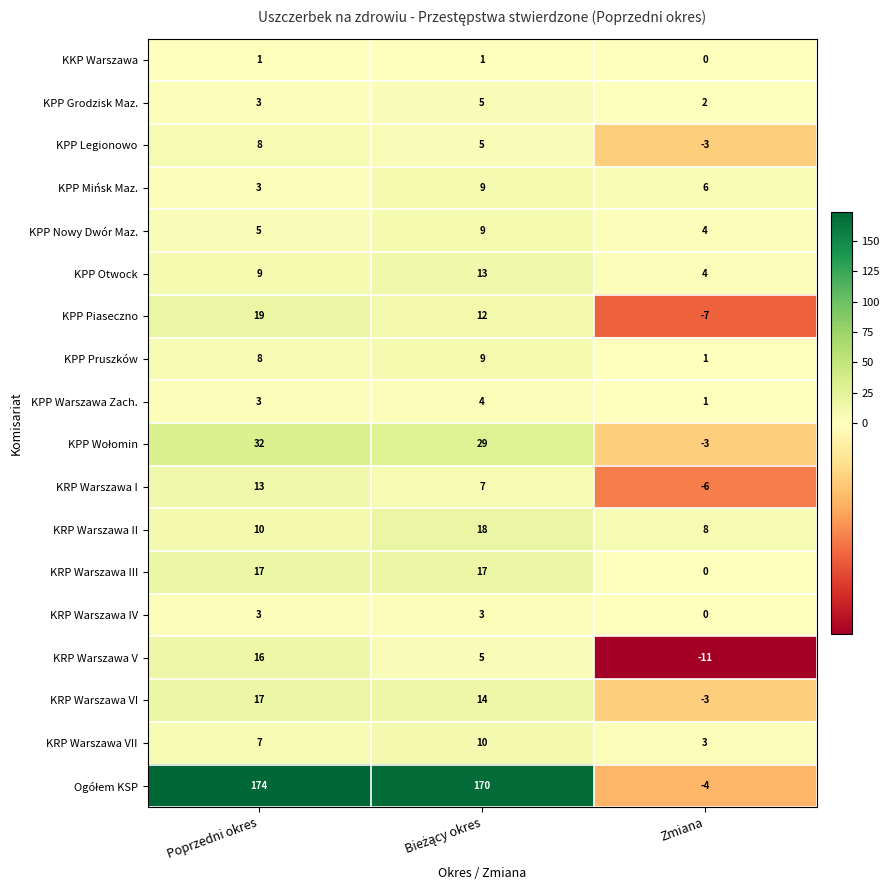

How many data points in KPP Mińsk Maz. are less than 6?

1